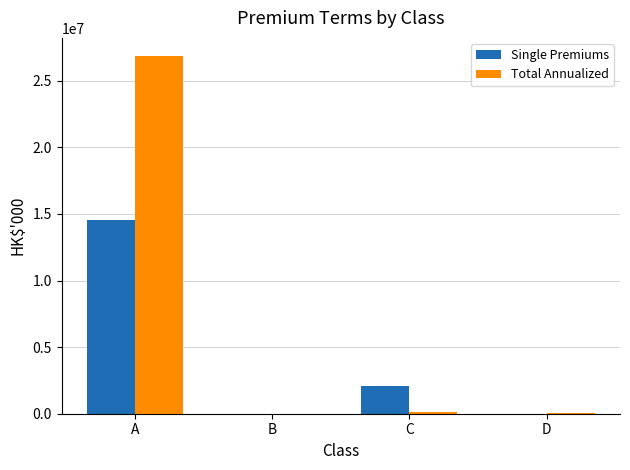

How many Single Premiums values are between 0 and 14566524?

4